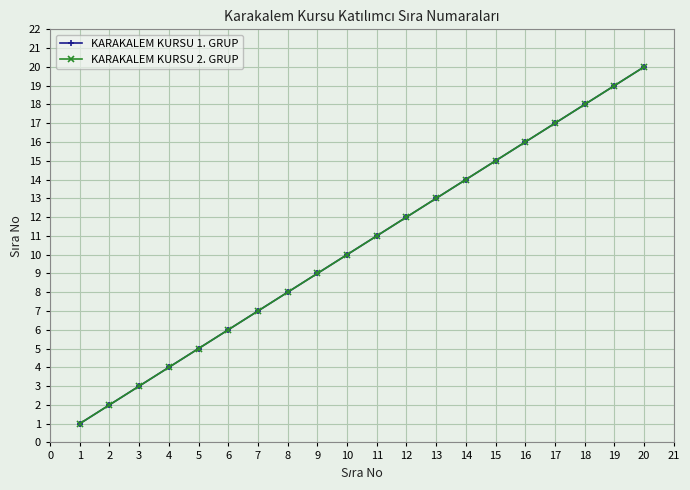

What is the sum of the KARAKALEM KURSU 1. GRUP values at 3 and 10?

13